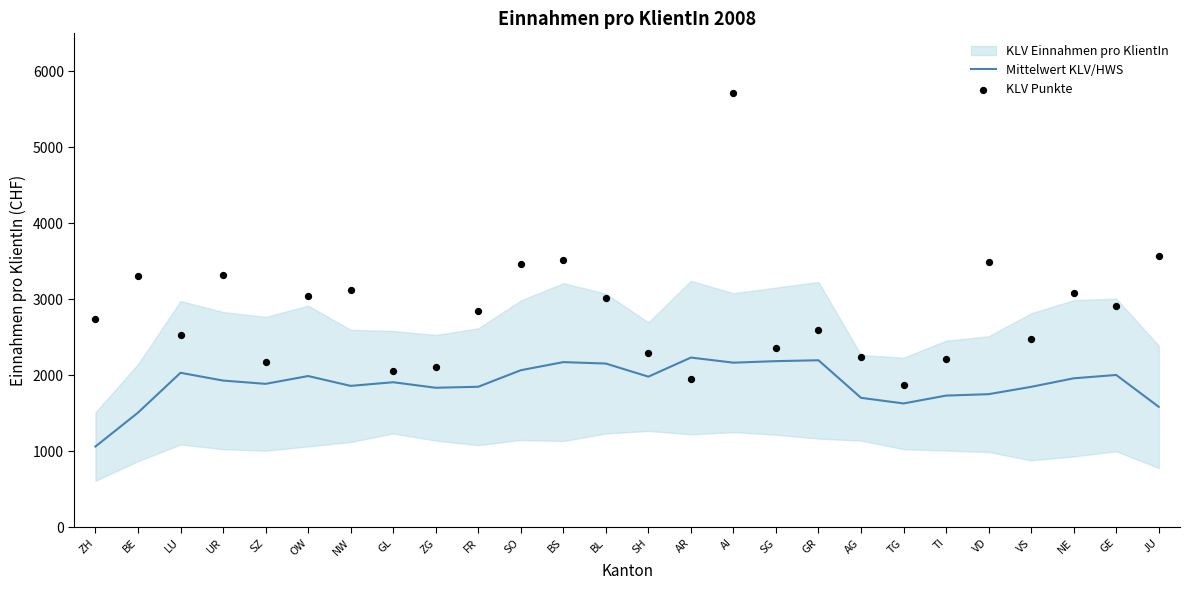

At how many categories does at least one series exceed 2552?

15